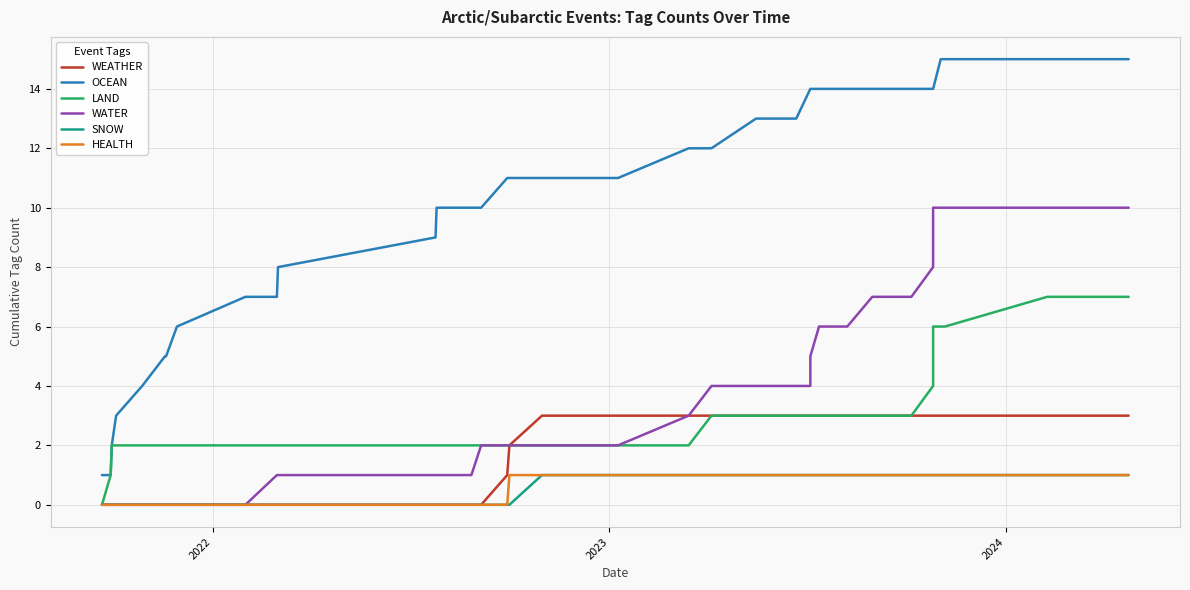

The OCEAN series shows 2 at 8. True or false?

False